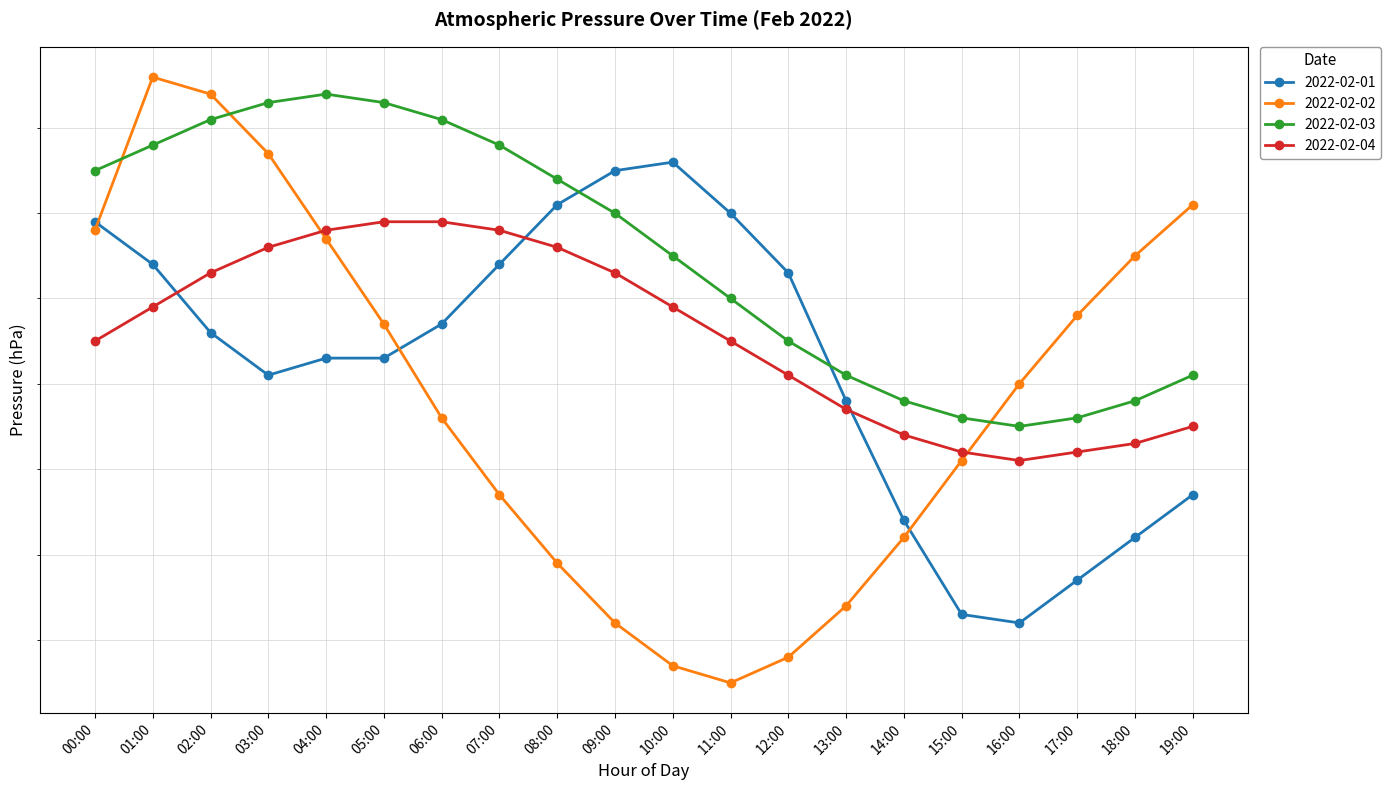

What is the difference between the 2022-02-04 values at 12:00 and 15:00?

0.9